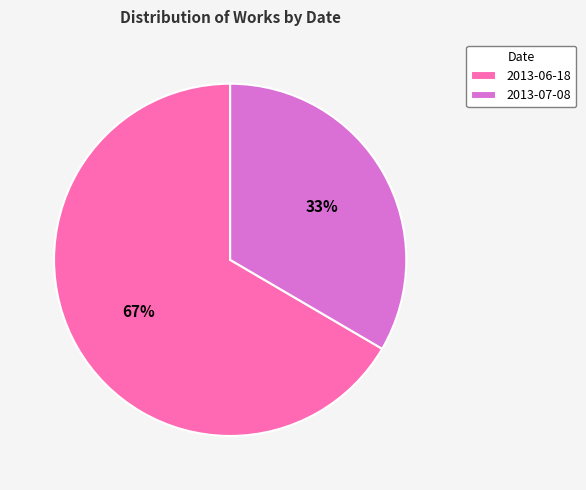

What is the smallest slice in the pie chart?

2013-07-08